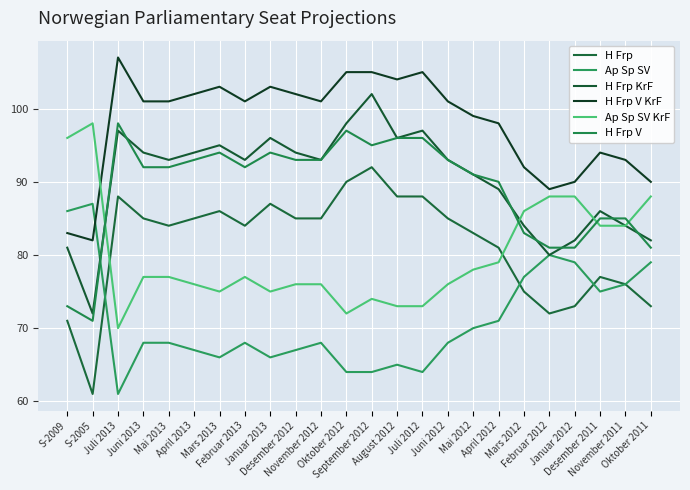

What is the value of the Ap Sp SV KrF point at the 22nd from the left?

84